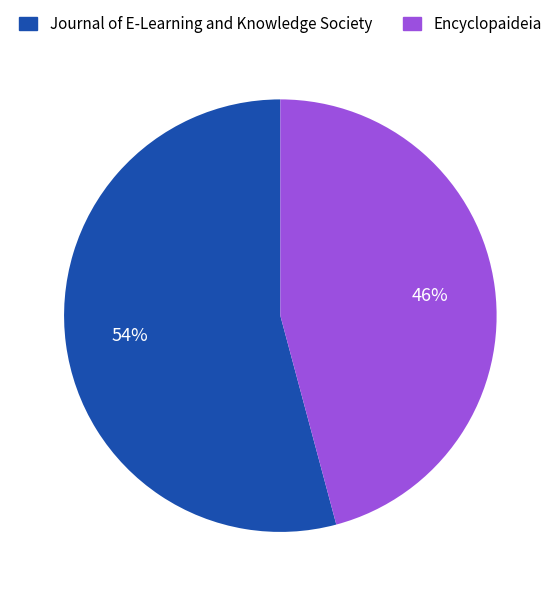

To the nearest percent, what is the average slice percentage?

50%